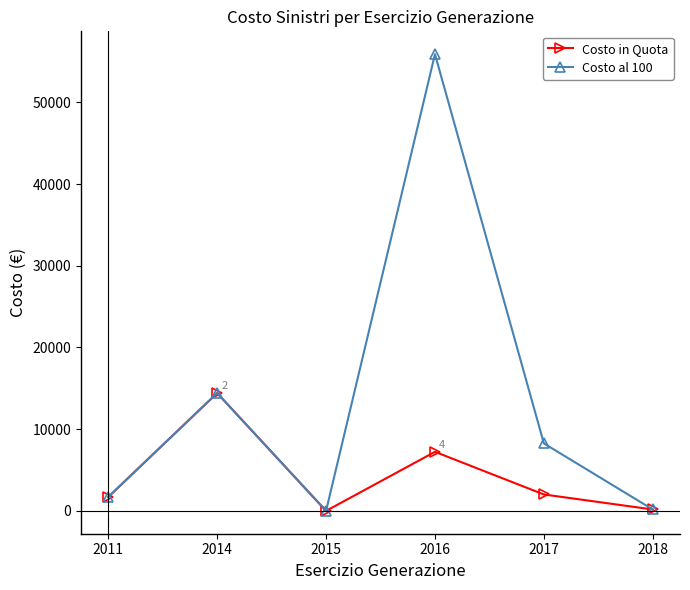

What is the value of the Costo al 100 point at the 4th from the left?

55917.5